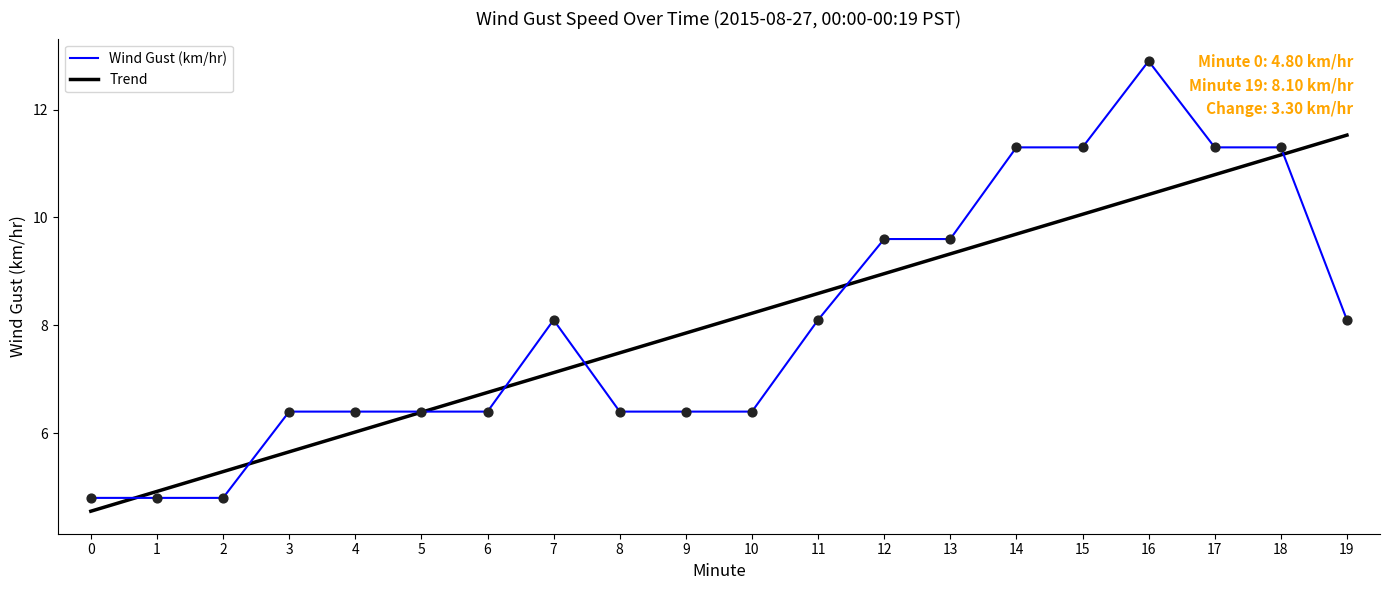

Which has a higher value, 1 or 18?

18